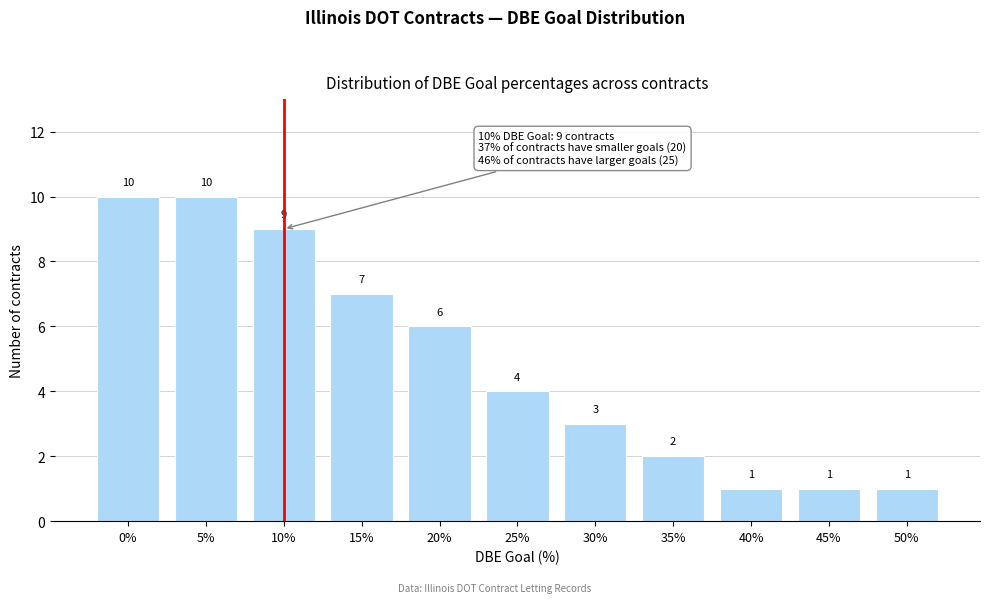

Reading right to left, what are all the values shown in this chart?

1	1	1	2	3	4	6	7	9	10	10